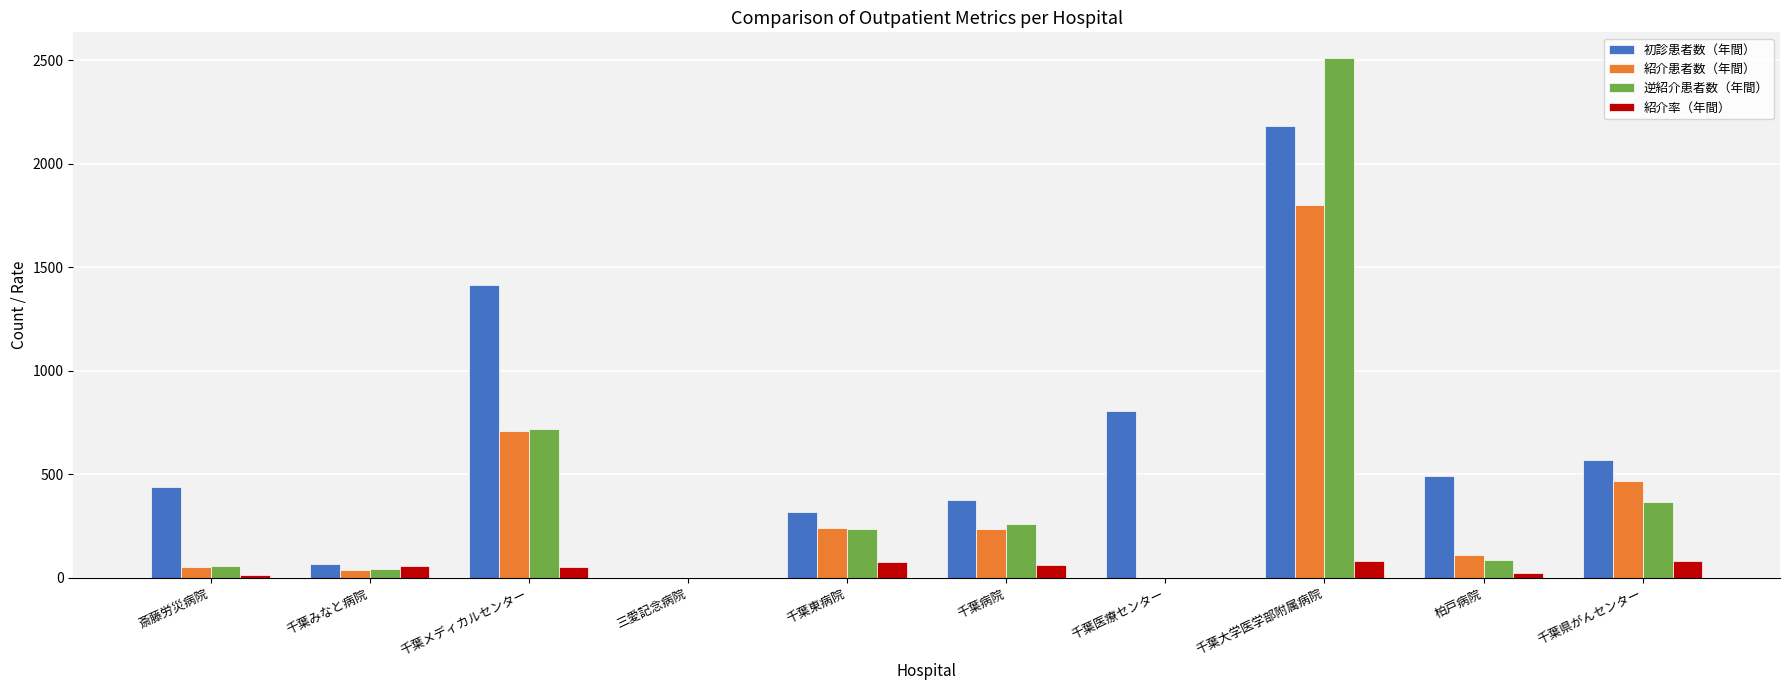

Is the value of 逆紹介患者数（年間） at 柏戸病院 greater than the value of 紹介患者数（年間） at 千葉メディカルセンター?

No